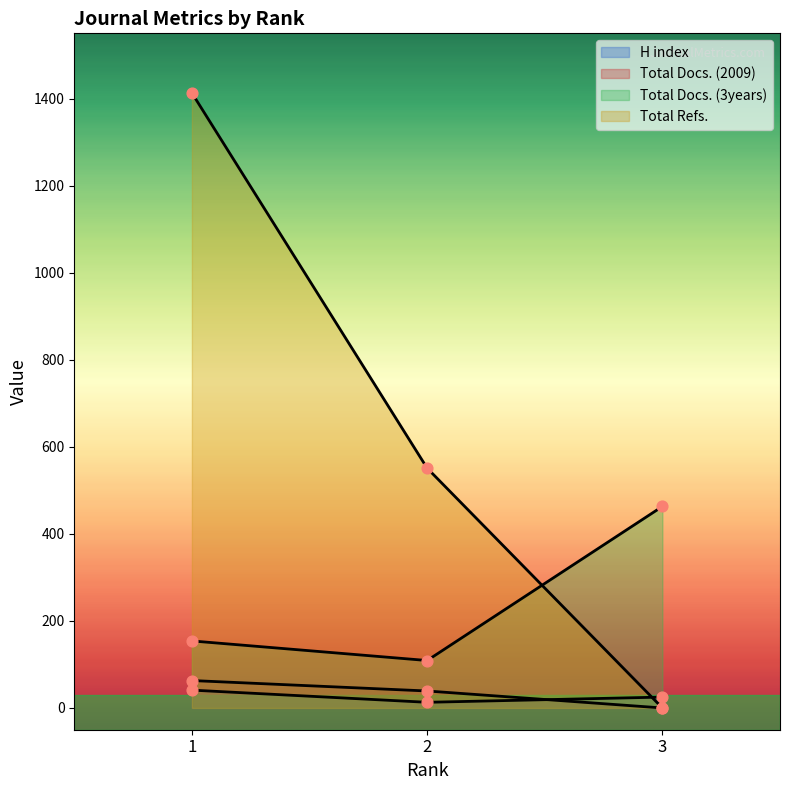

Which series reaches the maximum Y coordinate?

Total Refs.